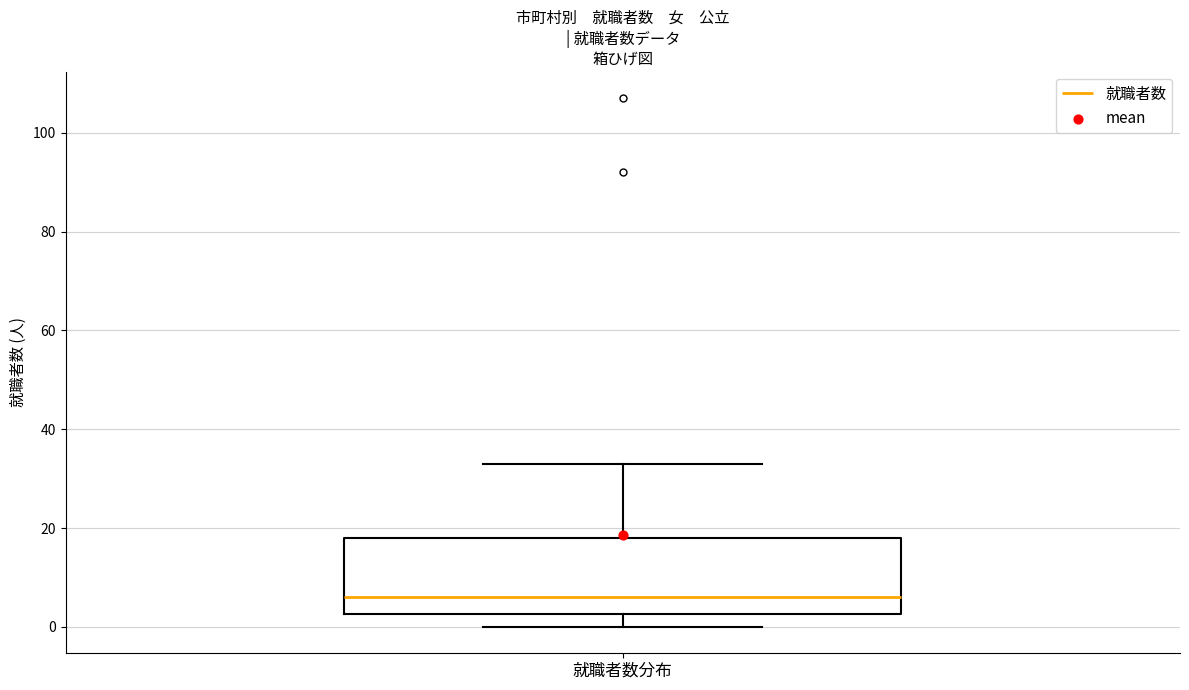

Transcribe this box plot: give where the median line is, the range the box spans, and where the two whiskers end, as read against the y-axis. The values are not printed on the chart, so give them approximately, as read against the axis.

median 6, box 2 to 18, whiskers 0 to 34